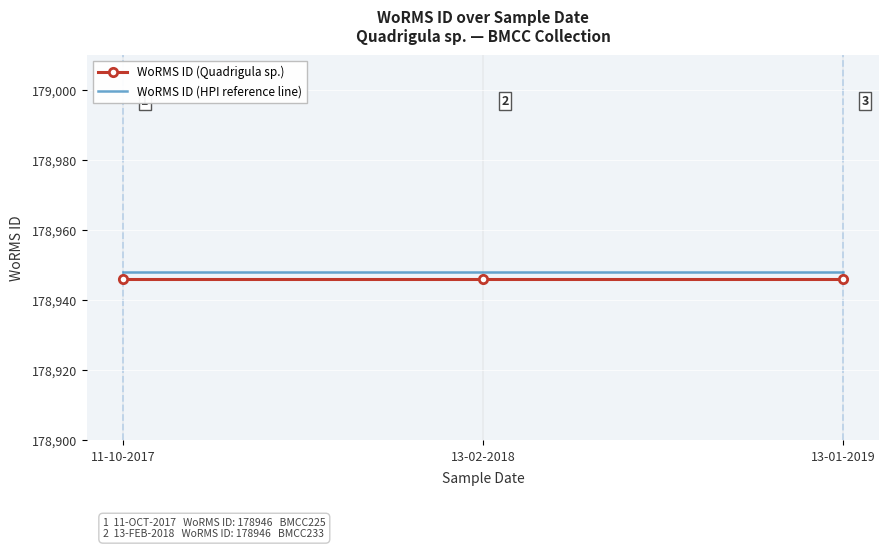

What is the sum of the WoRMS ID (Quadrigula sp.) values at 13-01-2019 and 13-02-2018?

357892